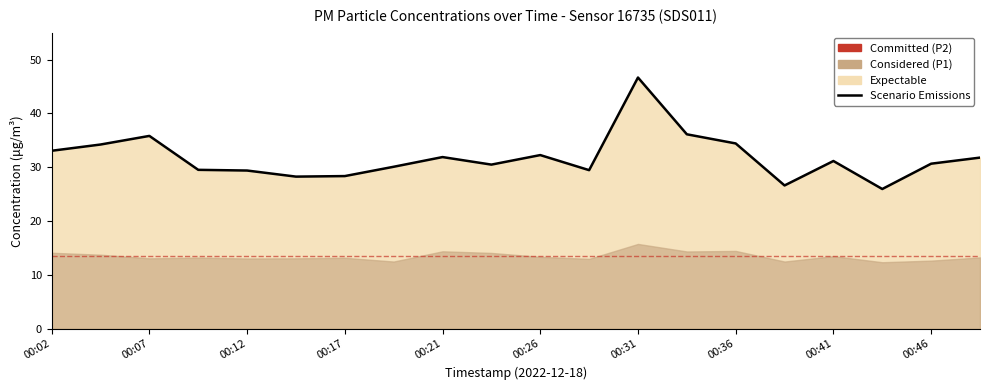

What is the value of the 10th point from the left?

30.5